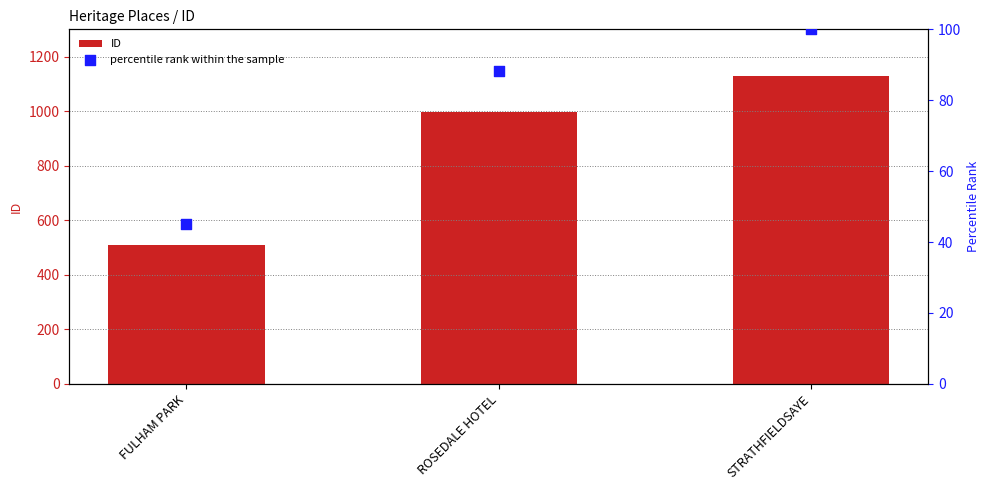

Which series contains the lowest Y value?

percentile rank within the sample